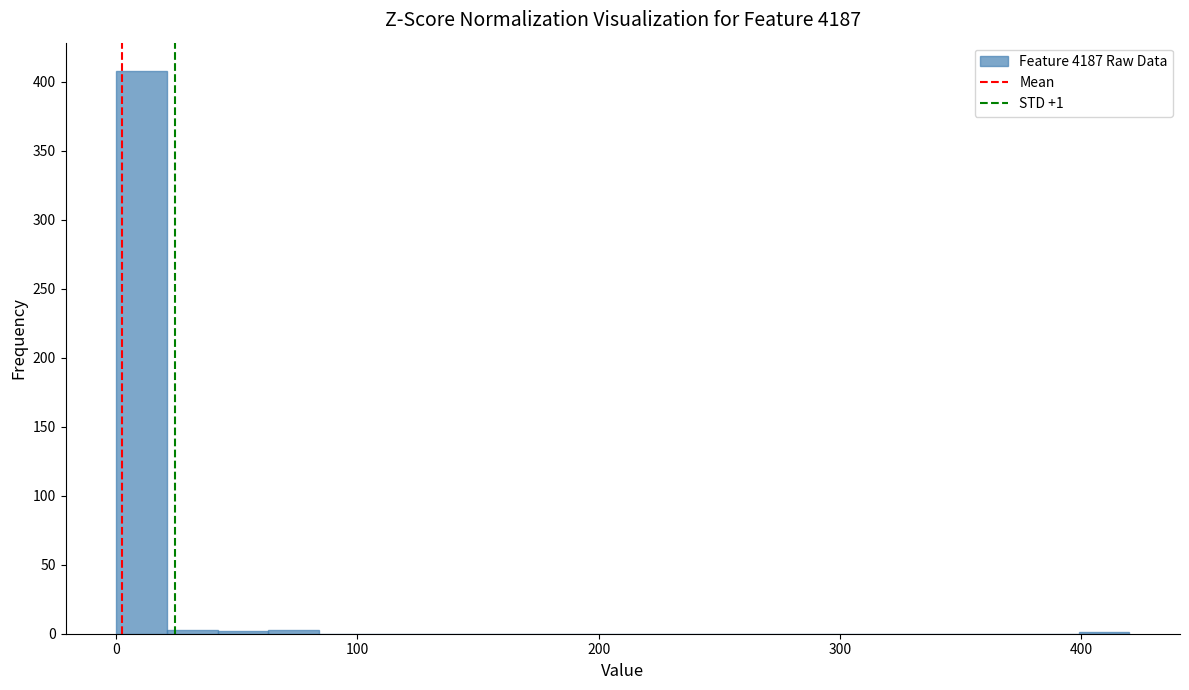

Around what value on the x-axis is the tallest bar? Give the approximate position of its centre, as read against the axis.

10